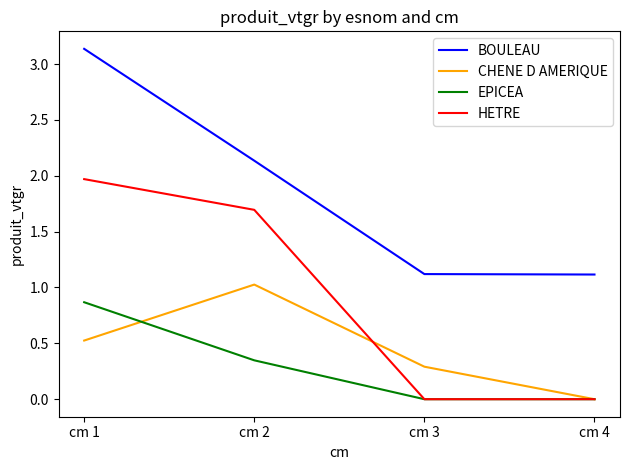

Which category has the highest value in the HETRE series?

cm 1